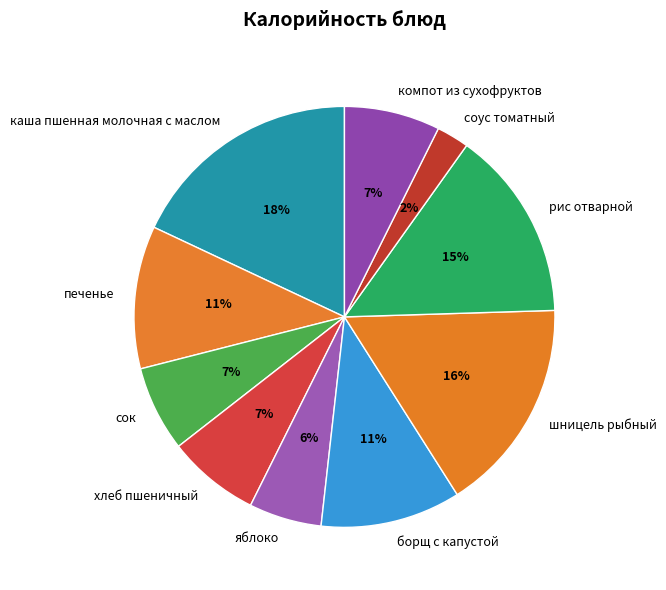

Count the number of slices in the pie.

10